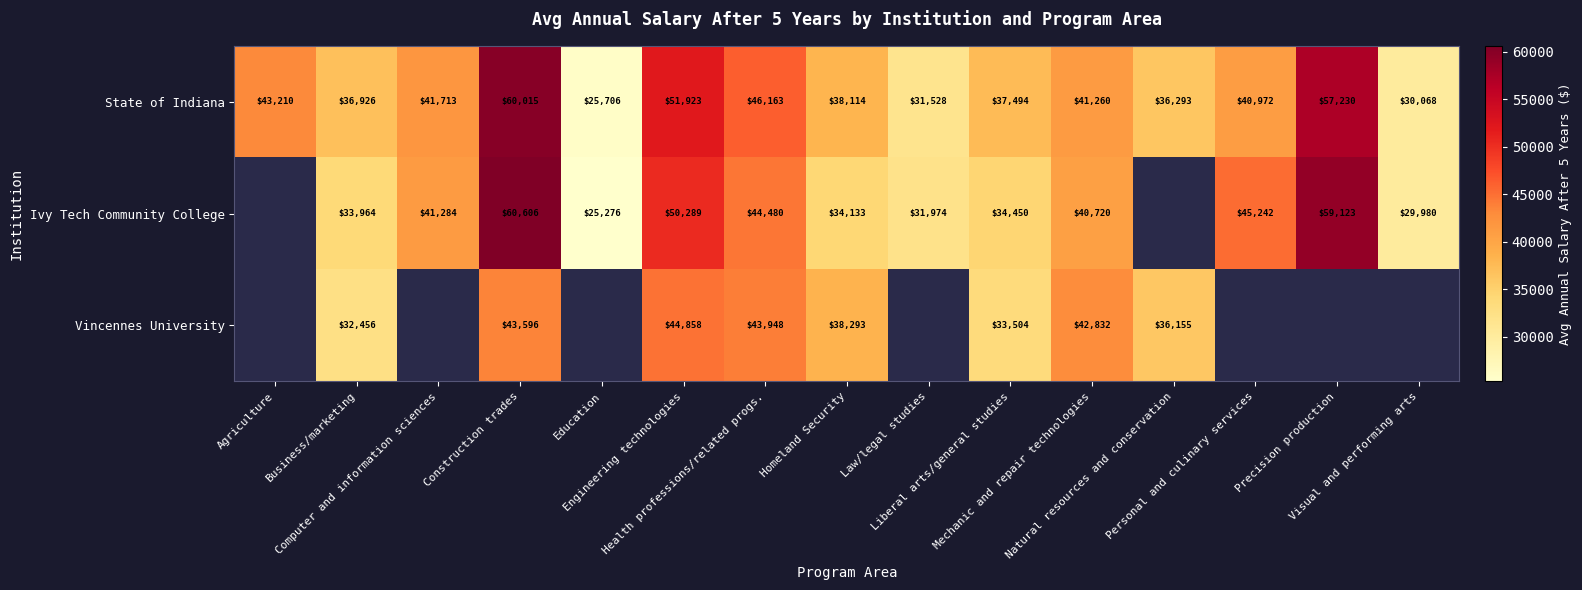

Rank the categories by State of Indiana value from highest to lowest.

Construction trades, Precision production, Engineering technologies, Health professions/related progs., Agriculture, Computer and information sciences, Mechanic and repair technologies, Personal and culinary services, Homeland Security, Liberal arts/general studies, Business/marketing, Natural resources and conservation, Law/legal studies, Visual and performing arts, Education